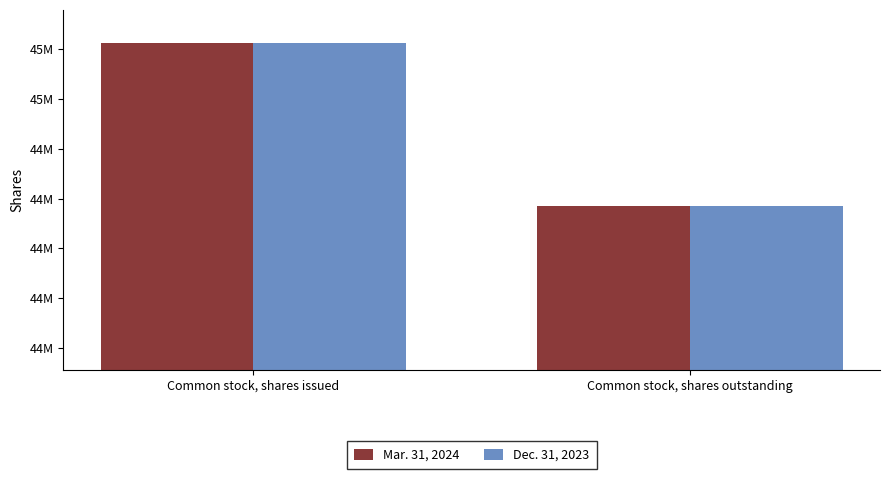

Does the chart contain any negative values?

No